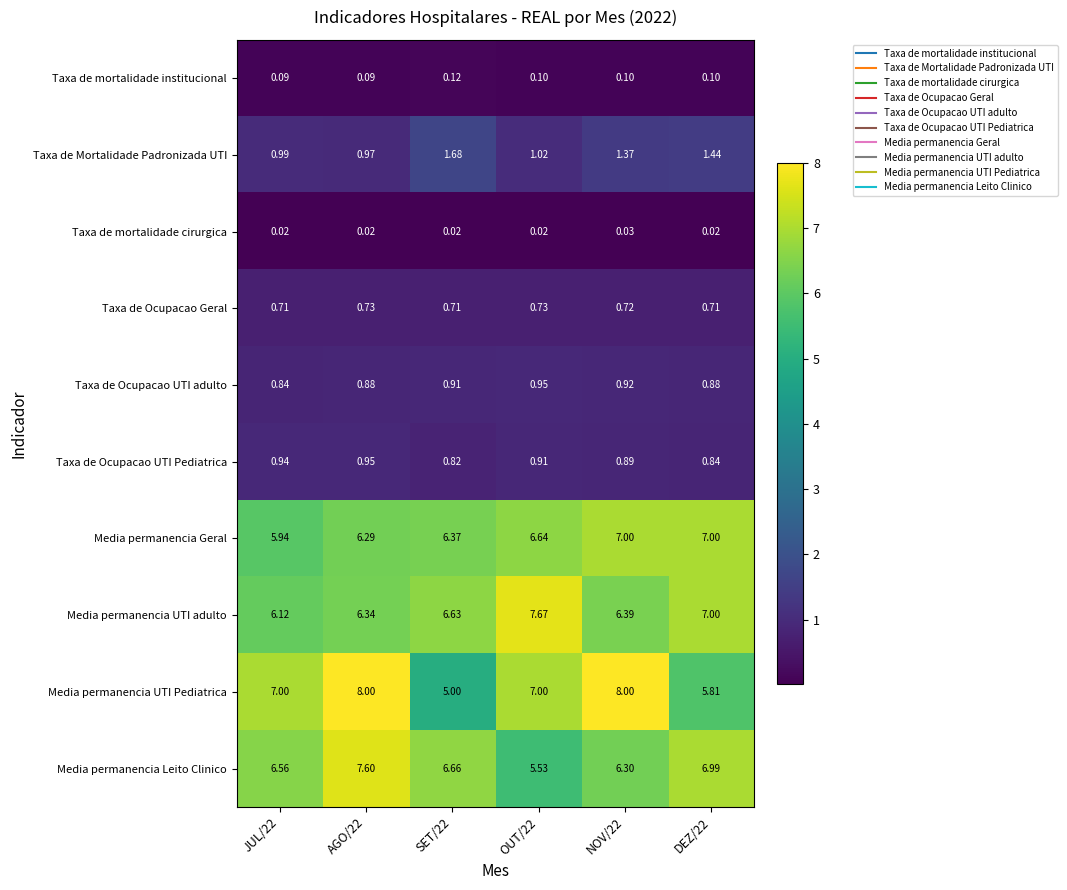

Rank the series at OUT/22 from highest to lowest value.

Media permanencia UTI adulto, Media permanencia UTI Pediatrica, Media permanencia Geral, Media permanencia Leito Clinico, Taxa de Mortalidade Padronizada UTI, Taxa de Ocupacao UTI adulto, Taxa de Ocupacao UTI Pediatrica, Taxa de Ocupacao Geral, Taxa de mortalidade institucional, Taxa de mortalidade cirurgica